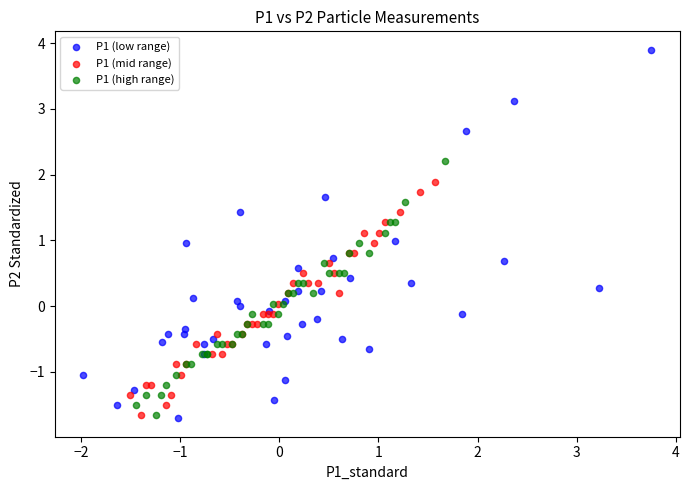

What are all the series names shown in the legend?

P1 (low range), P1 (mid range), P1 (high range)